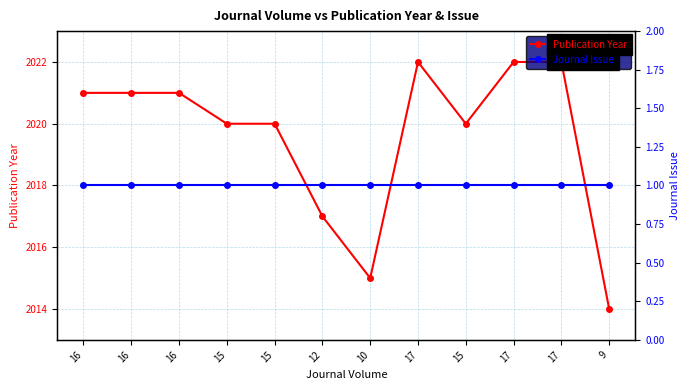

True or false: Publication Year and Journal Issue cross at least once.

False